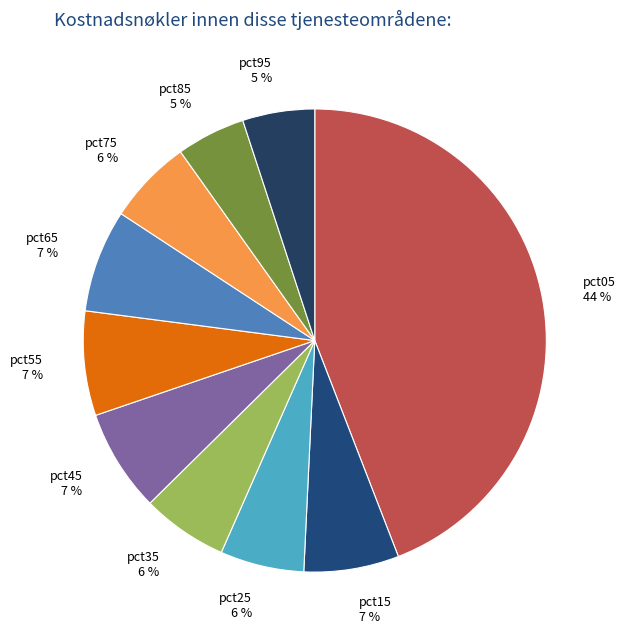

Is it true that pct35 is 21% of the pie?

False